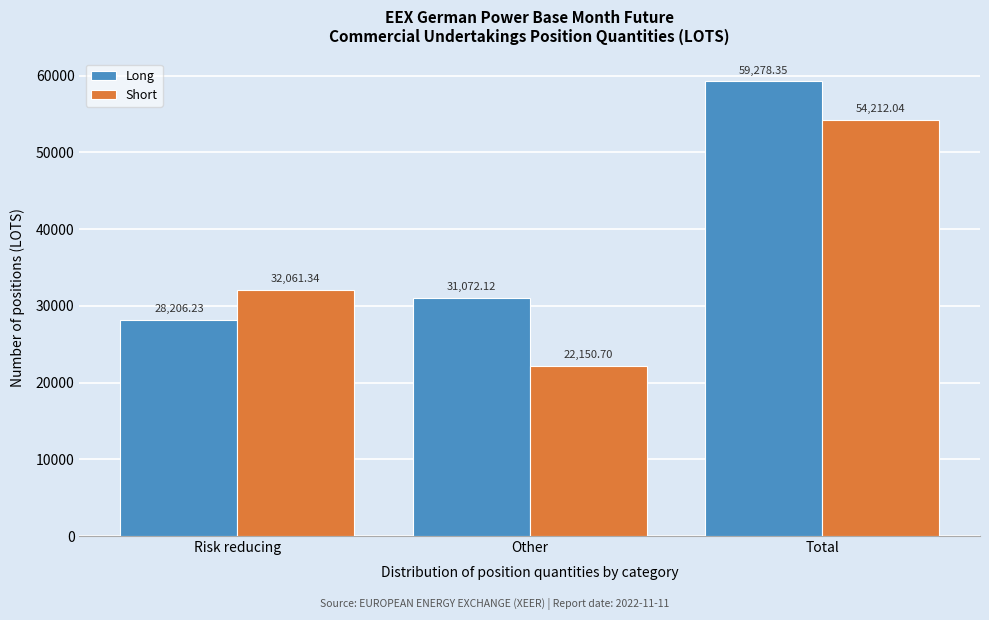

What is the difference between the Long values at Risk reducing and Other?

2865.9